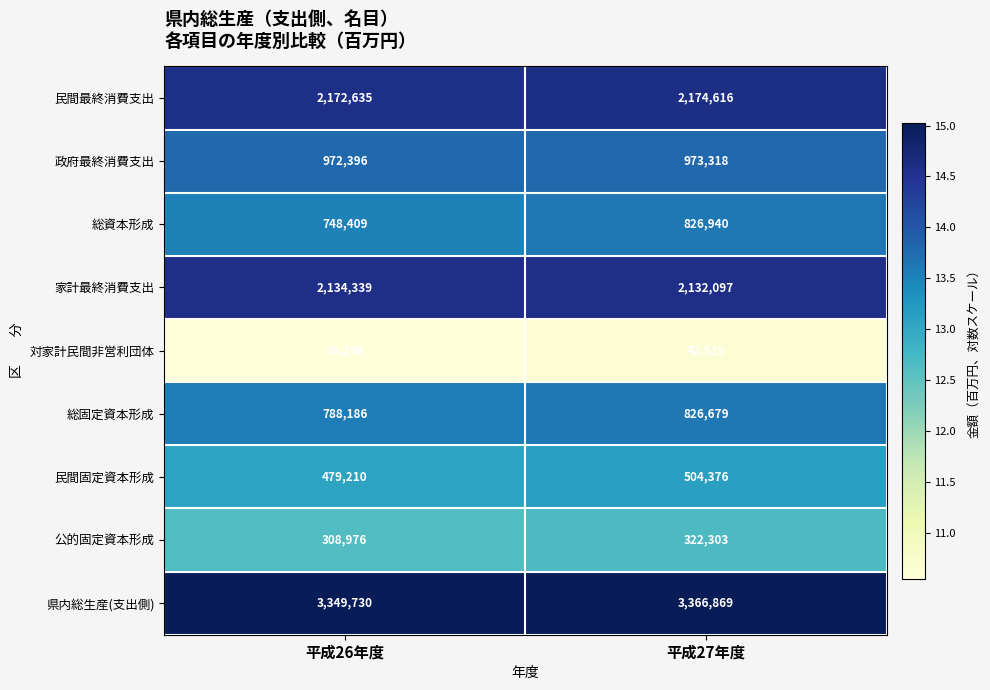

At which category is the sum across all series the highest?

平成27年度